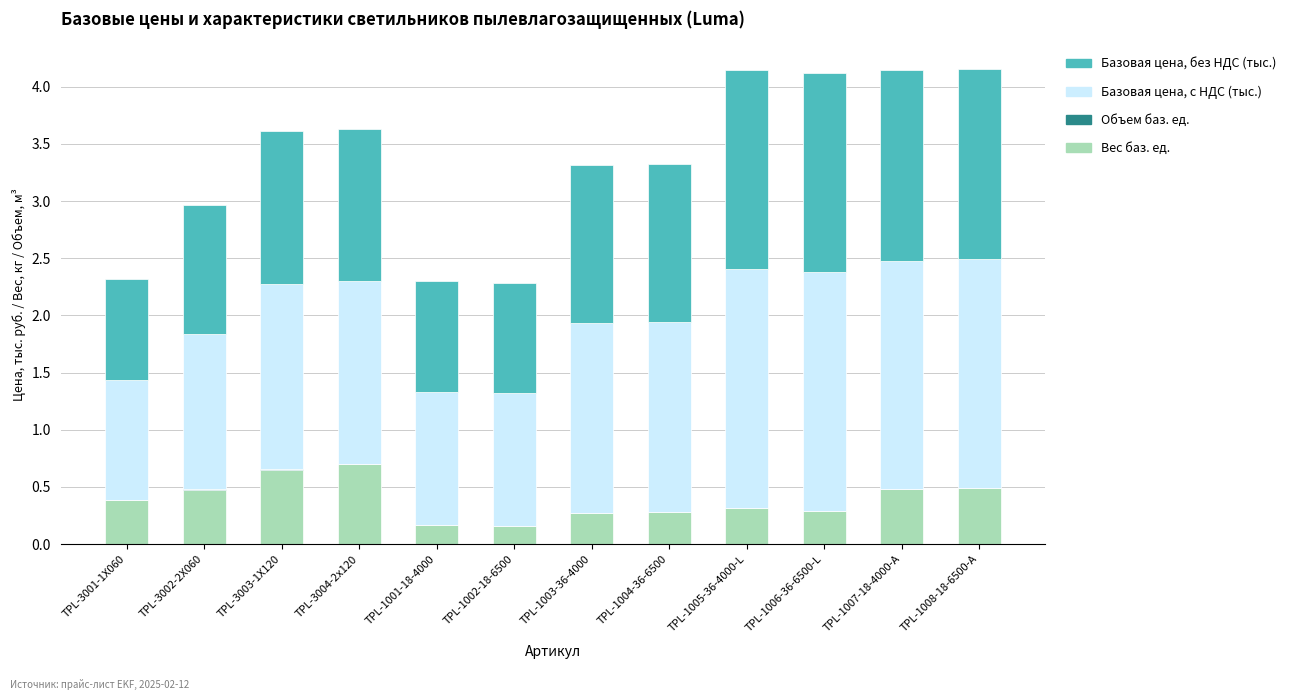

True or false: Вес баз. ед. has a value of 0.3 at TPL-1005-36-4000-L.

True